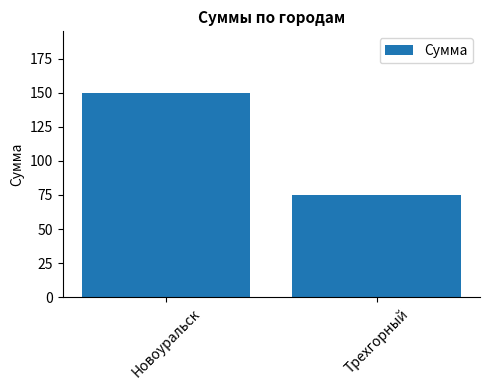

Reading left to right, what are all the values shown in this chart?

150	75